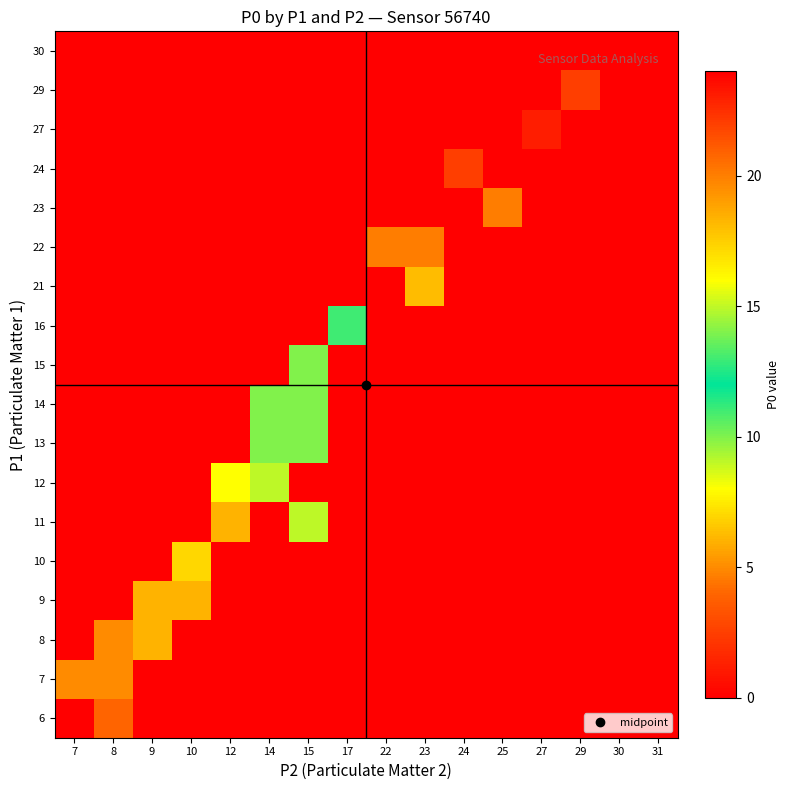

At how many categories does at least one series exceed 5?

14